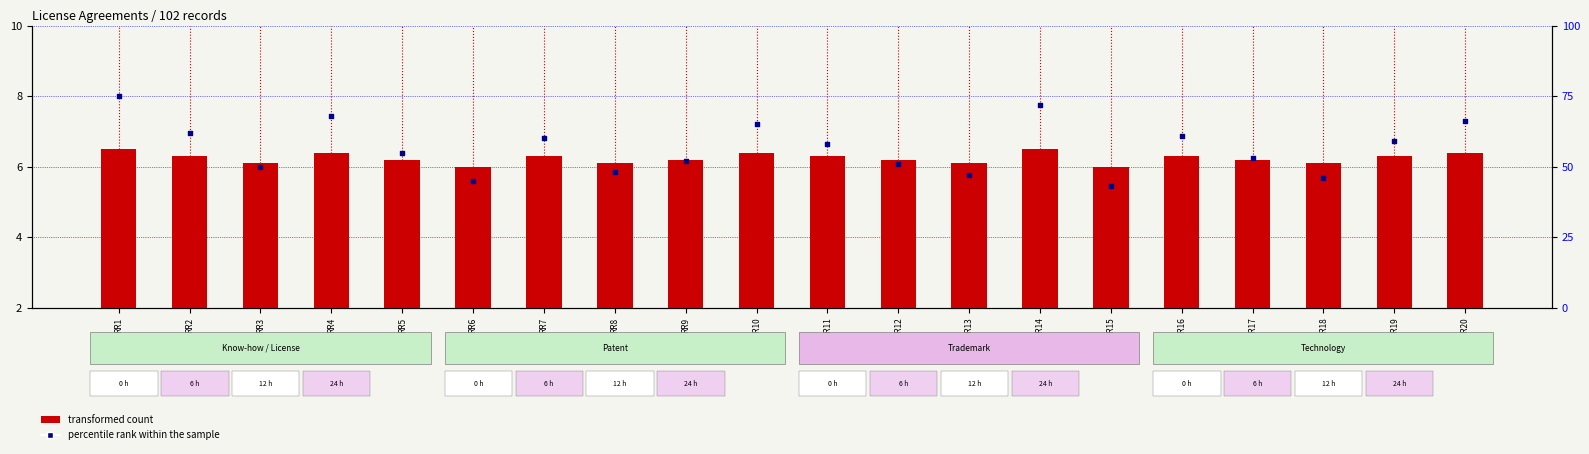

At which category is the sum across all series the highest?

RR1